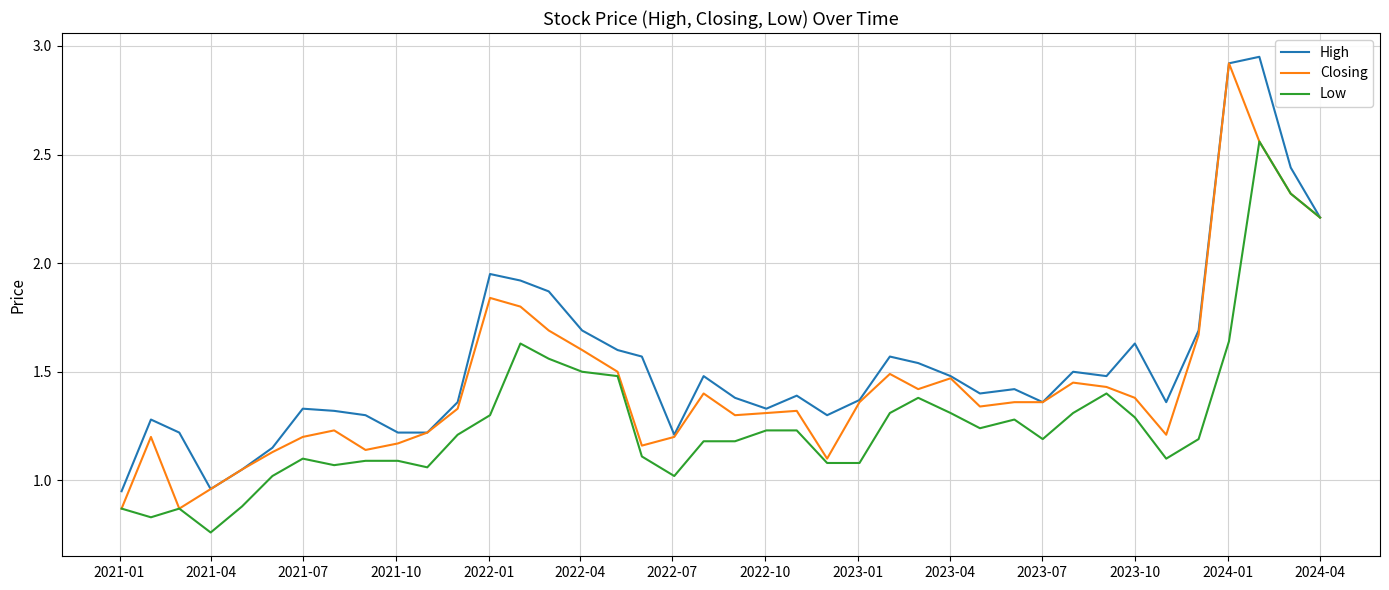

List the series in order of their overall mean, highest first.

High, Closing, Low